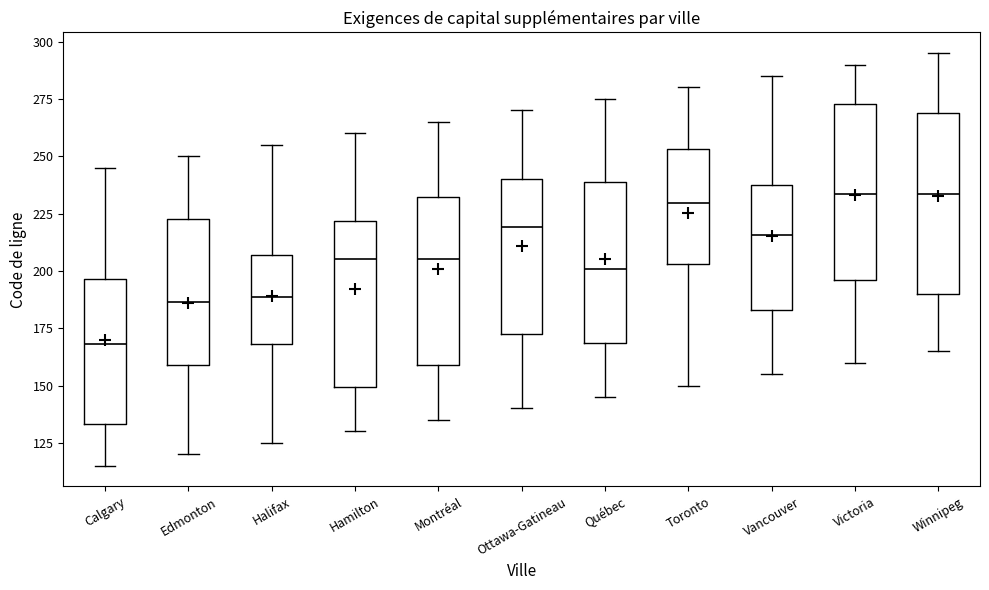

Reading left to right, transcribe this box plot: for each box, give where its median line is, the range the box spans, and where its two whiskers end, as read against the y-axis. The values are not printed on the chart, so give them approximately, as read against the axis.

Calgary: median 170, box 135 to 195, whiskers 115 to 245
Edmonton: median 185, box 160 to 225, whiskers 120 to 250
Halifax: median 190, box 170 to 205, whiskers 125 to 255
Hamilton: median 205, box 150 to 220, whiskers 130 to 260
Montréal: median 205, box 160 to 230, whiskers 135 to 265
Ottawa-Gatineau: median 220, box 170 to 240, whiskers 140 to 270
Québec: median 200, box 170 to 240, whiskers 145 to 275
Toronto: median 230, box 205 to 255, whiskers 150 to 280
Vancouver: median 215, box 185 to 235, whiskers 155 to 285
Victoria: median 235, box 195 to 275, whiskers 160 to 290
Winnipeg: median 235, box 190 to 270, whiskers 165 to 295